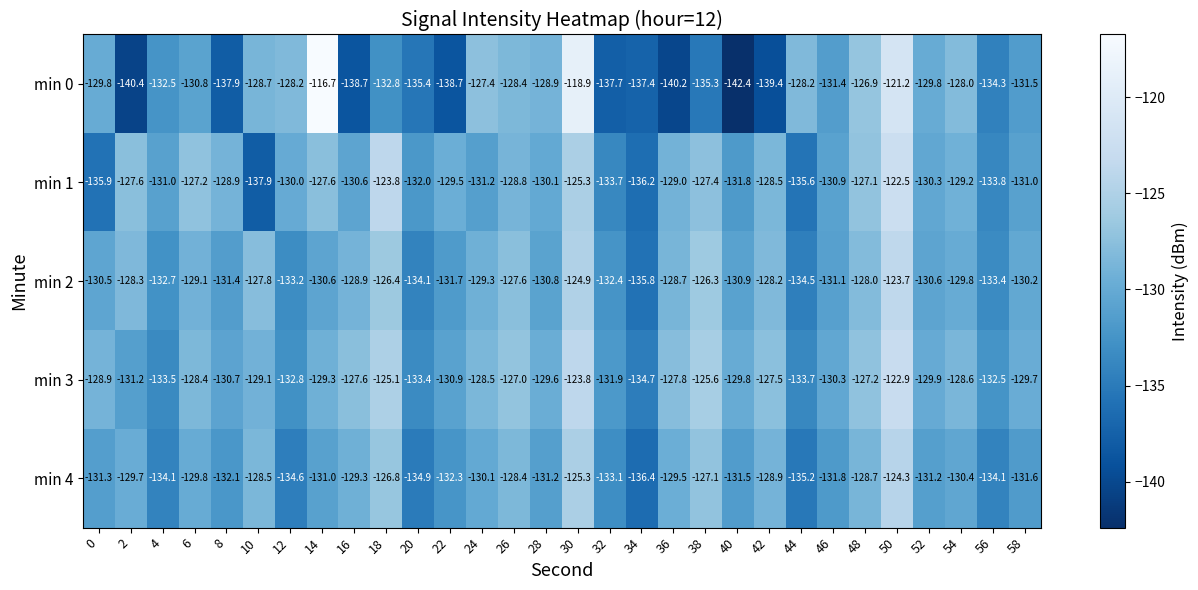

What is the sum of all min 4 values?

-3923.2